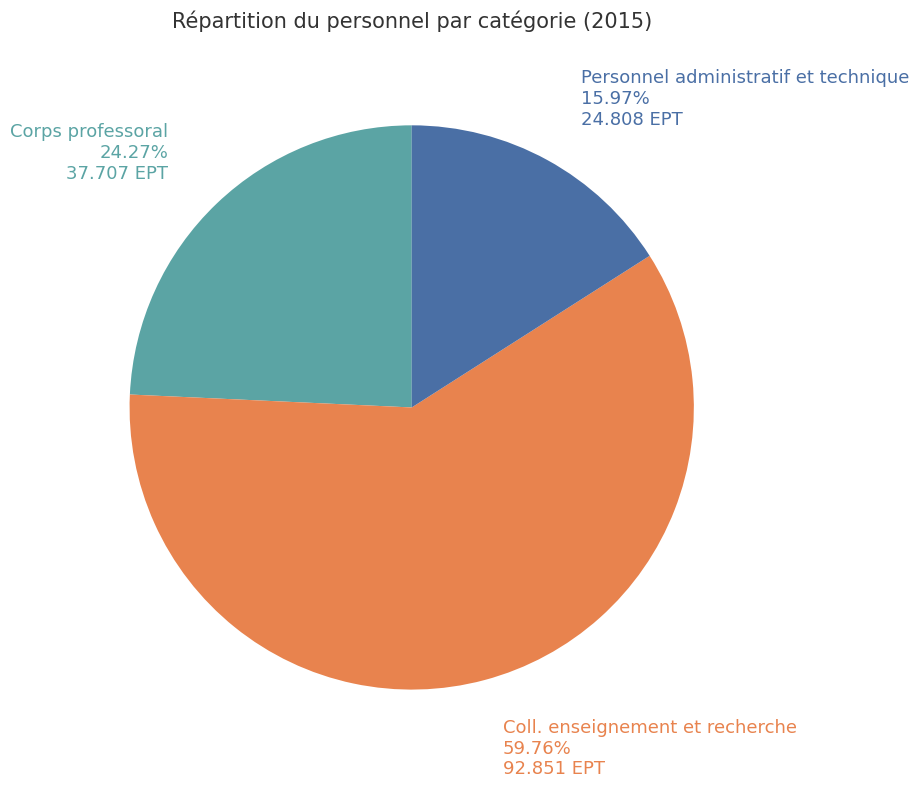

True or false: Coll. enseignement et recherche accounts for 53% of the total.

False